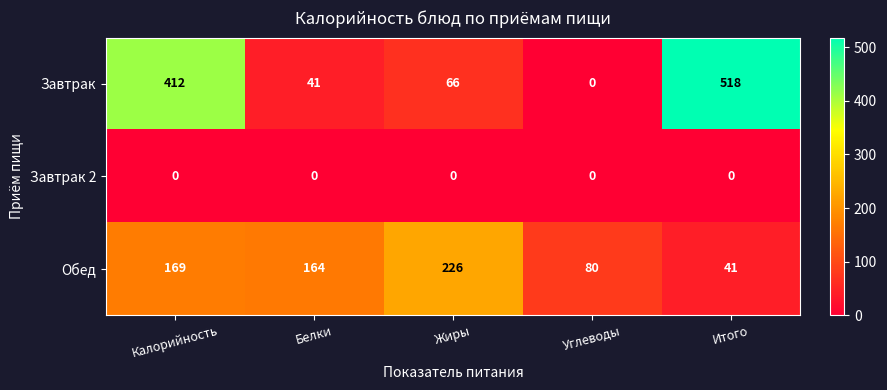

At how many categories does at least one series exceed 482?

1